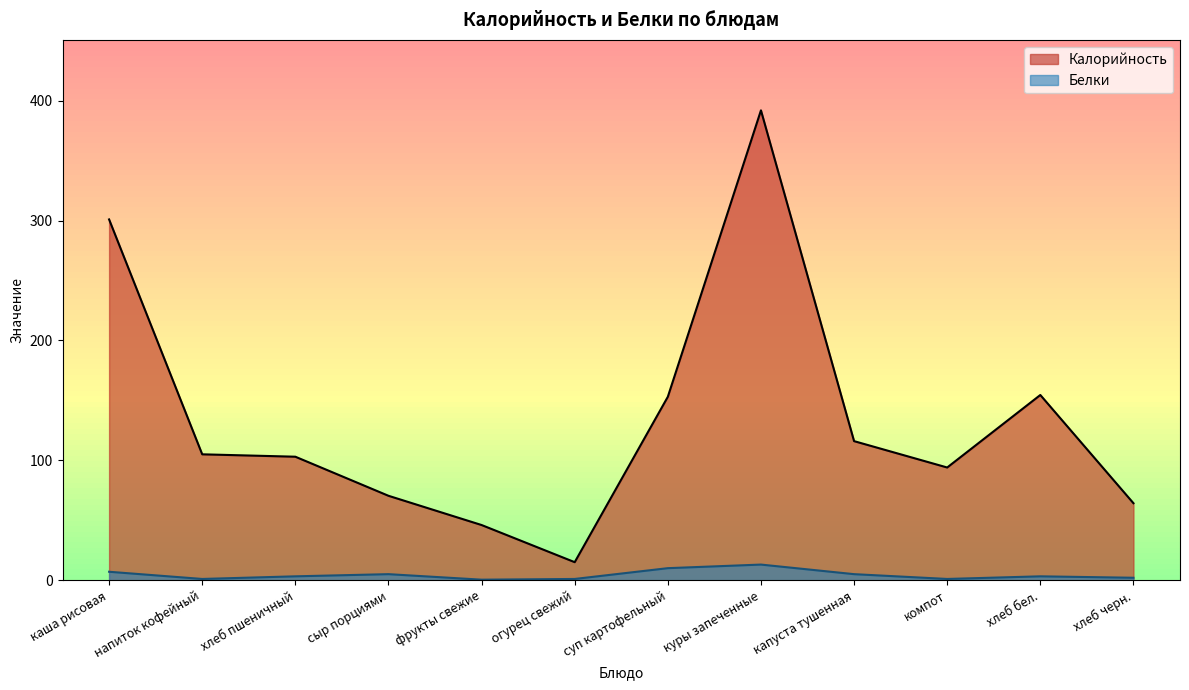

Rank the categories by Белки value from lowest to highest.

фрукты свежие, напиток кофейный, огурец свежий, компот, хлеб черн., хлеб пшеничный, хлеб бел., сыр порциями, капуста тушенная, каша рисовая, суп картофельный, куры запеченные